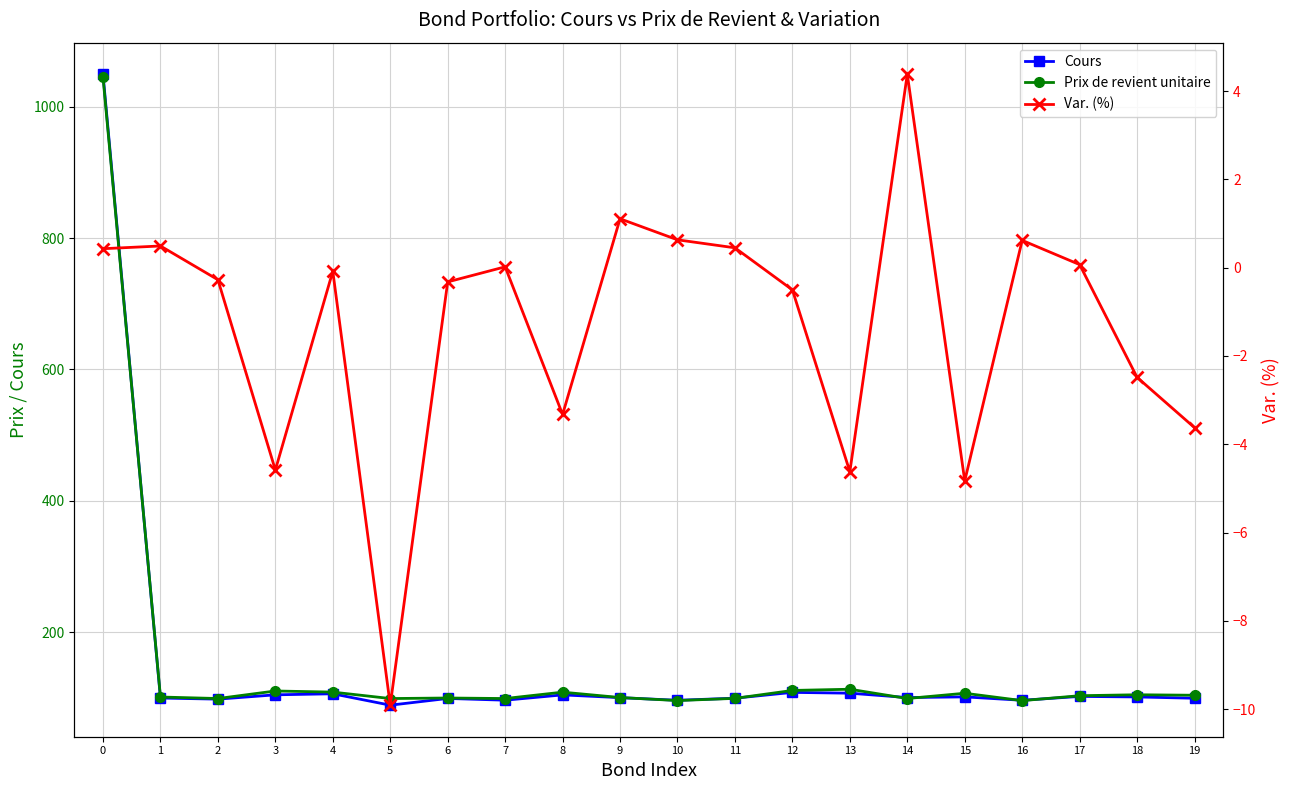

In Var. (%), how many points are higher than both neighbors (excluding endpoints)?

6